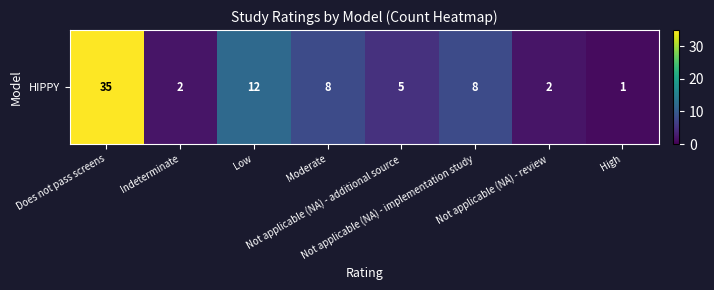

What is the difference between the maximum and minimum values?

34